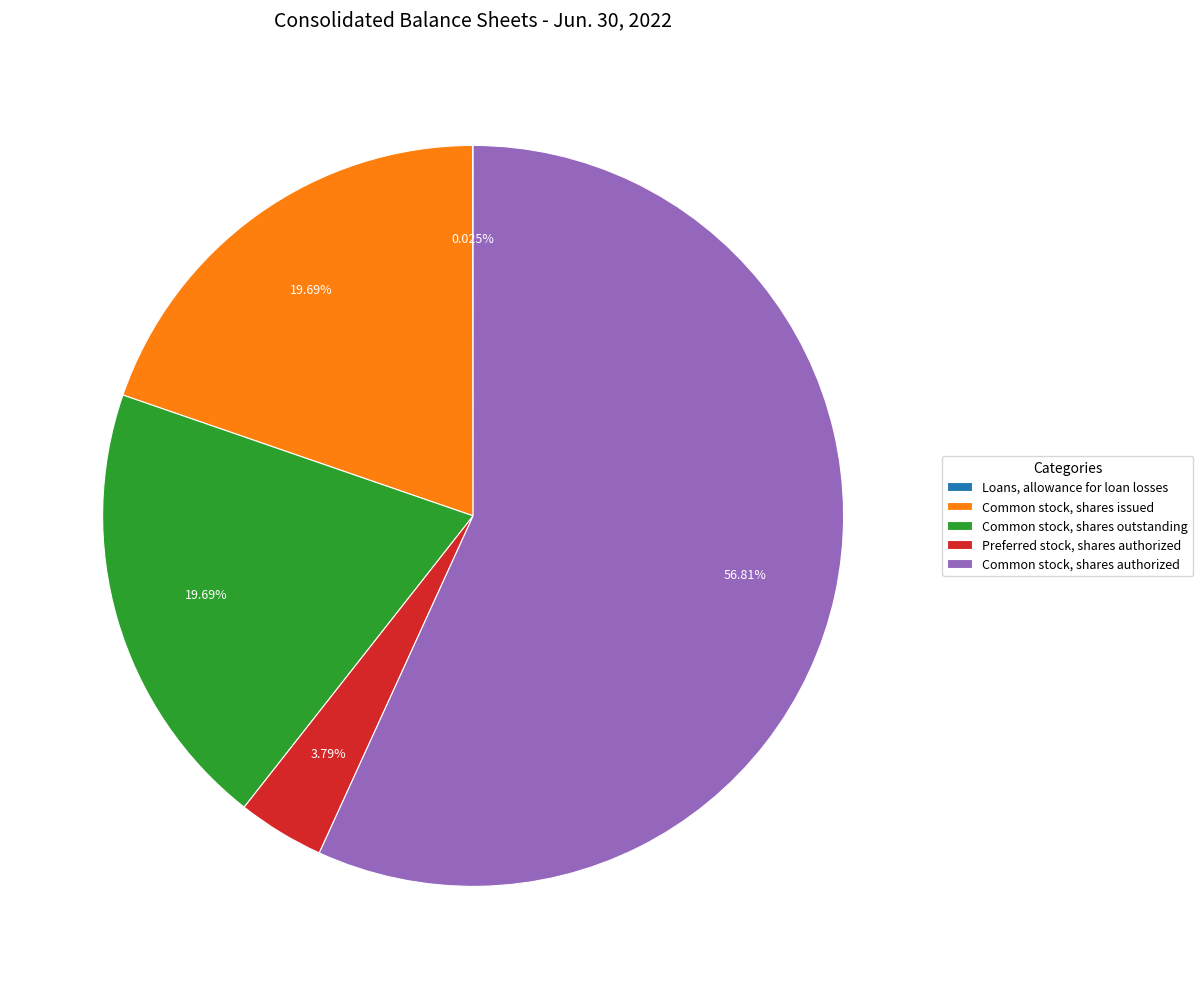

To the nearest percent, what is the average slice percentage?

20%